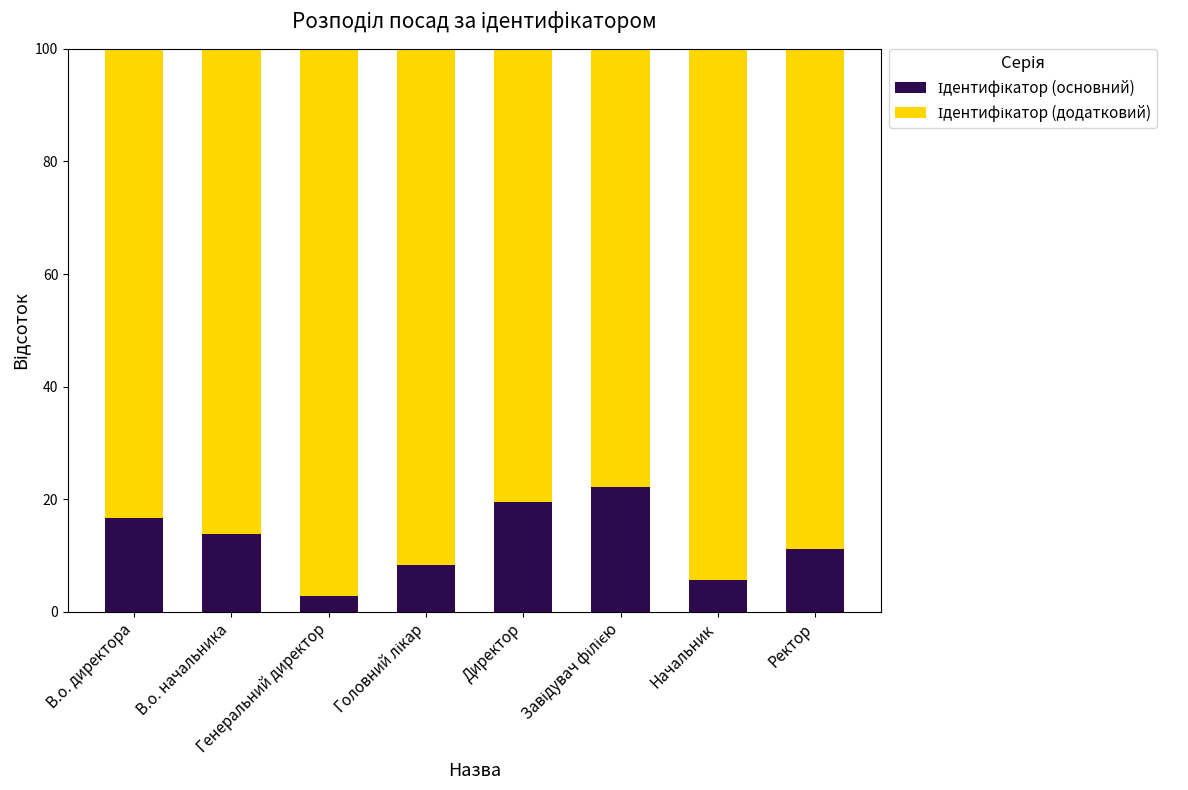

The value of Ідентифікатор (додатковий) at В.о. начальника is 151.9. True or false?

False